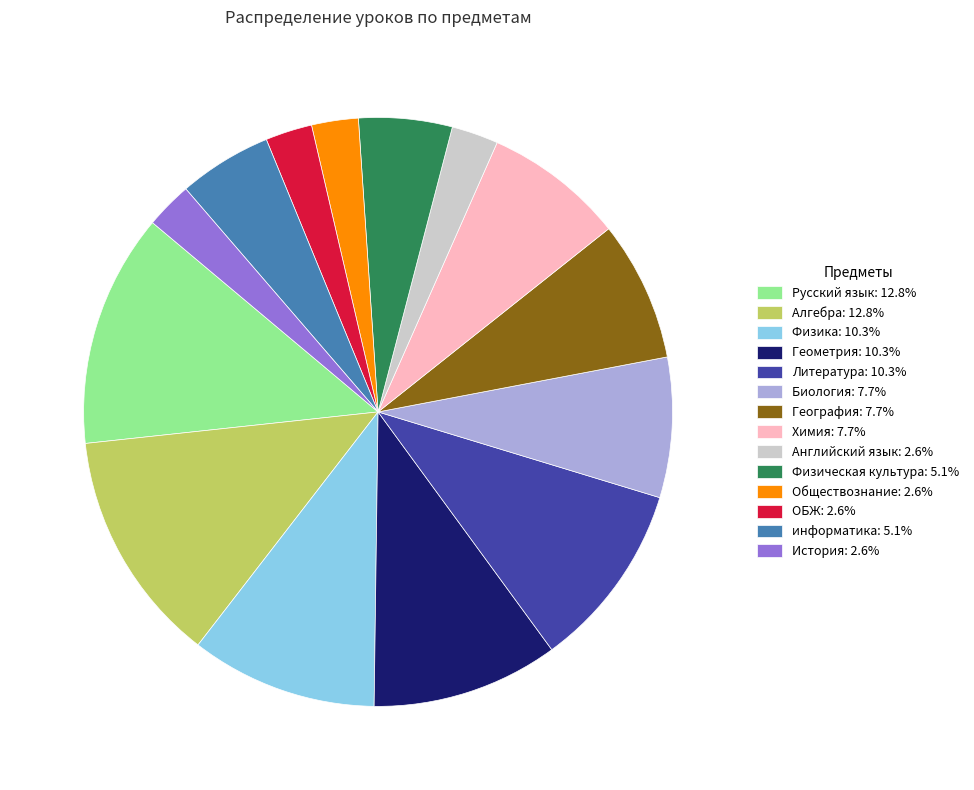

How many segments does this pie chart have?

14